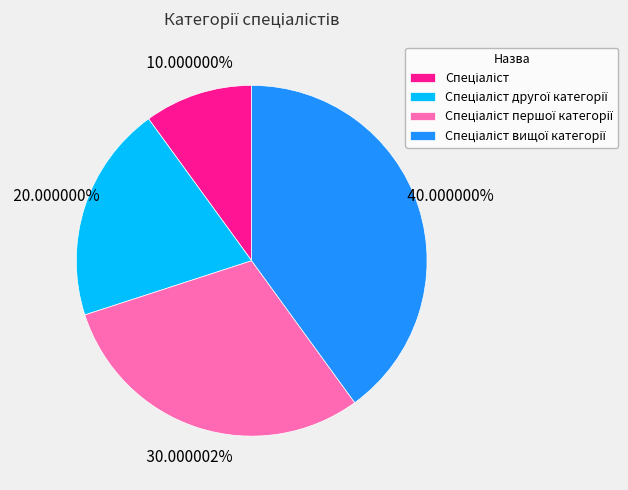

Is there any slice that represents more than half of the pie?

No